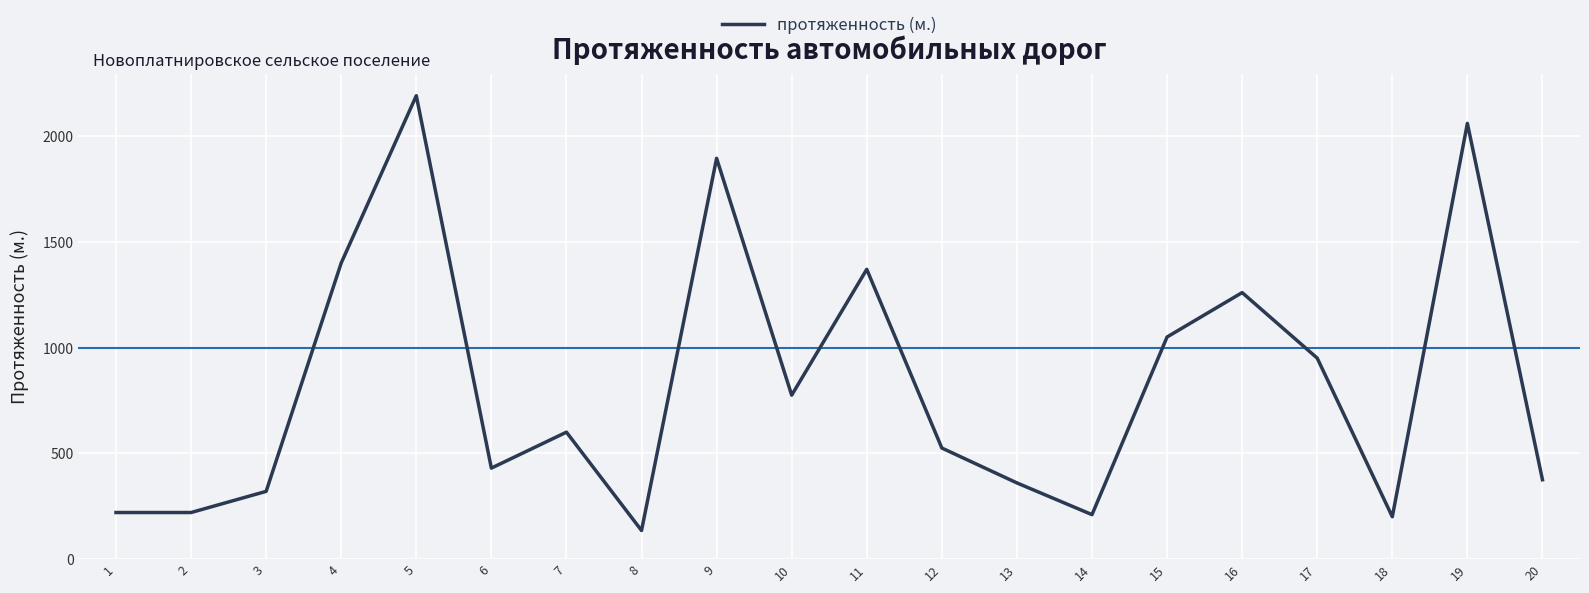

True or false: there are more than 2 points higher than both neighbors.

True